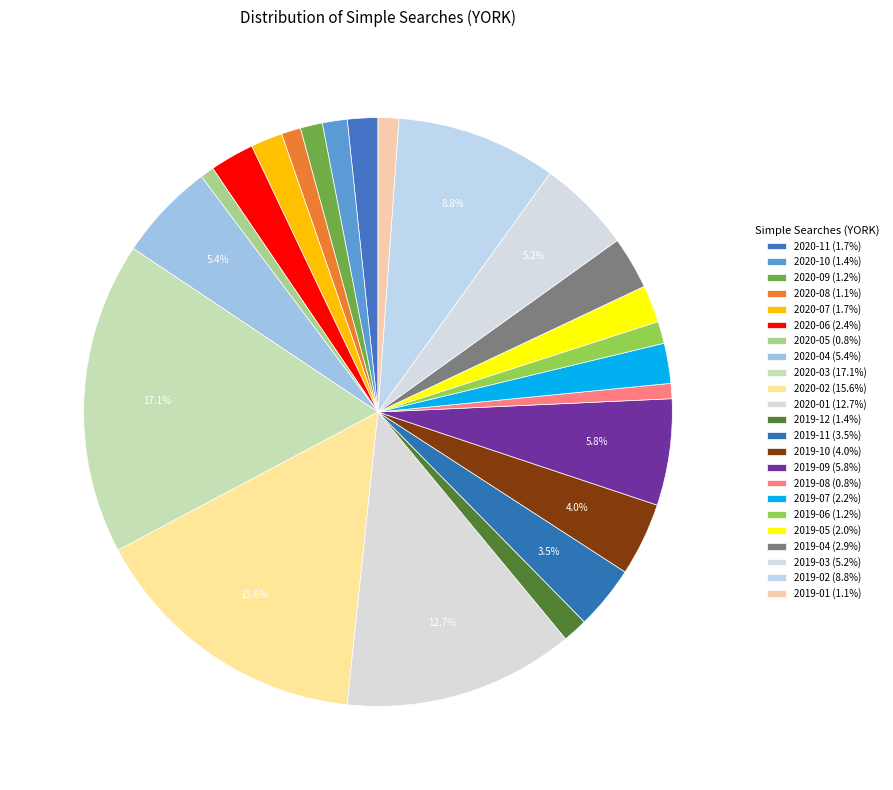

To the nearest percent, what is the difference between the 2019-02 and 2019-09 slice percentages?

3%